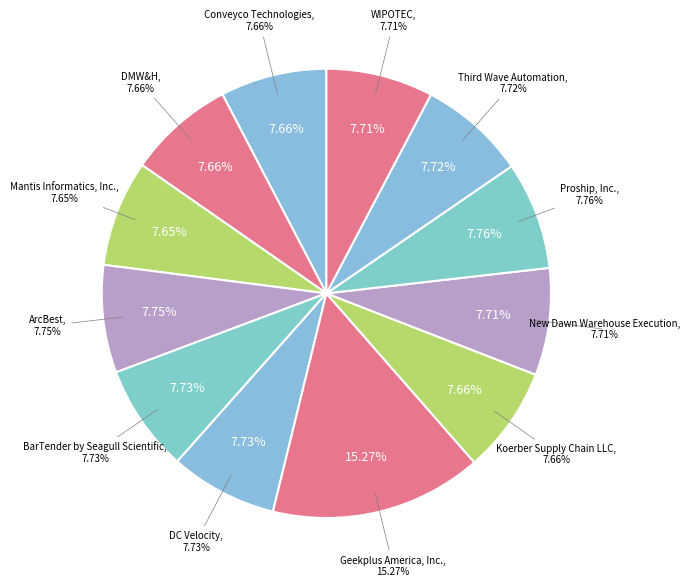

Between New Dawn Warehouse Execution and WIPOTEC, which is larger?

New Dawn Warehouse Execution